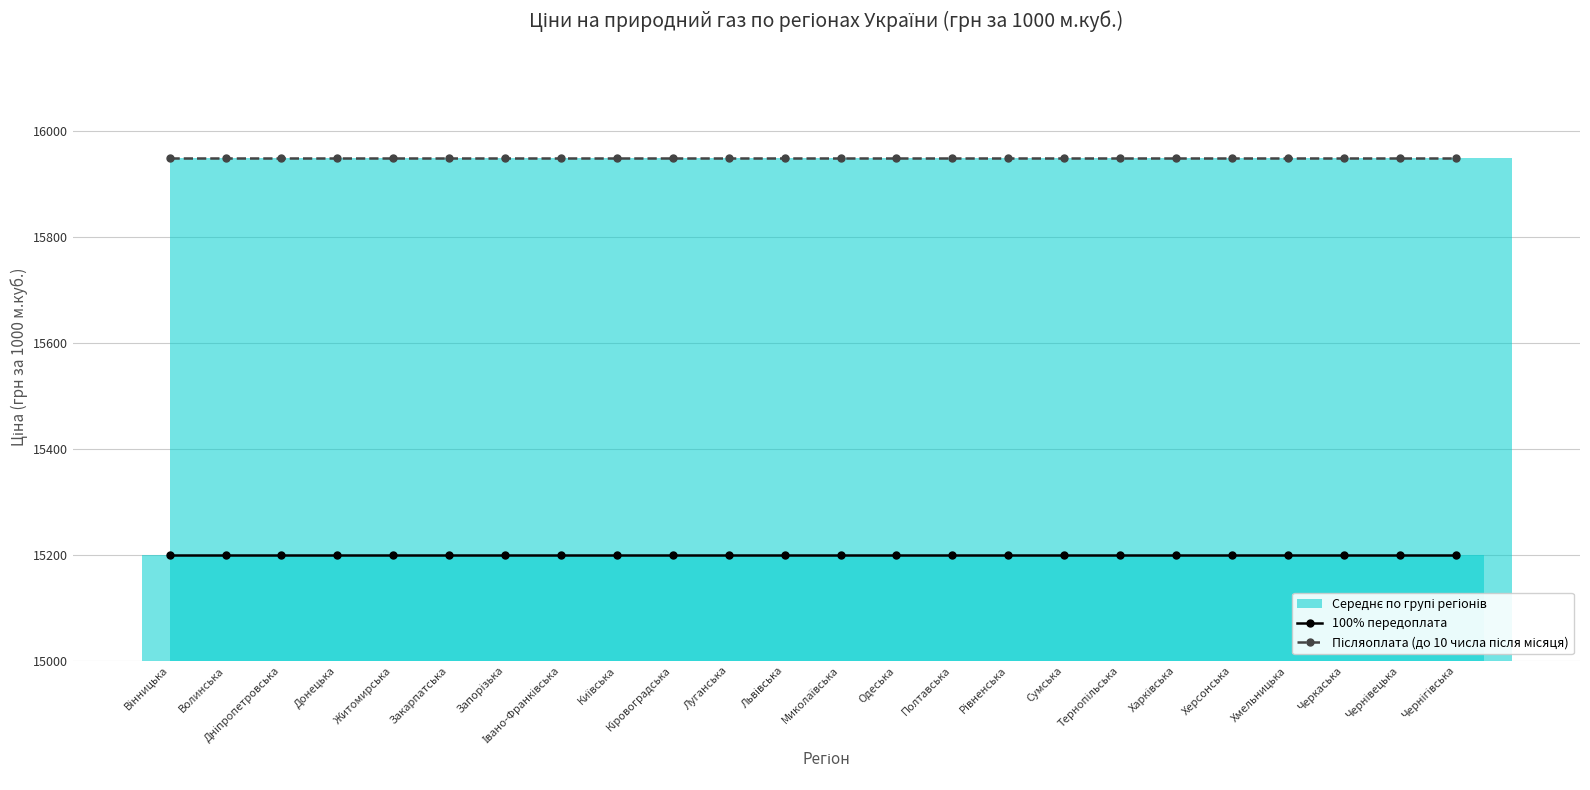

Reading left to right, transcribe all the data shown in this chart.

100% передоплата: 15200	15200	15200	15200	15200	15200	15200	15200	15200	15200	15200	15200	15200	15200	15200	15200	15200	15200	15200	15200	15200	15200	15200	15200
Післяоплата (до 10 числа після місяця): 15950	15950	15950	15950	15950	15950	15950	15950	15950	15950	15950	15950	15950	15950	15950	15950	15950	15950	15950	15950	15950	15950	15950	15950